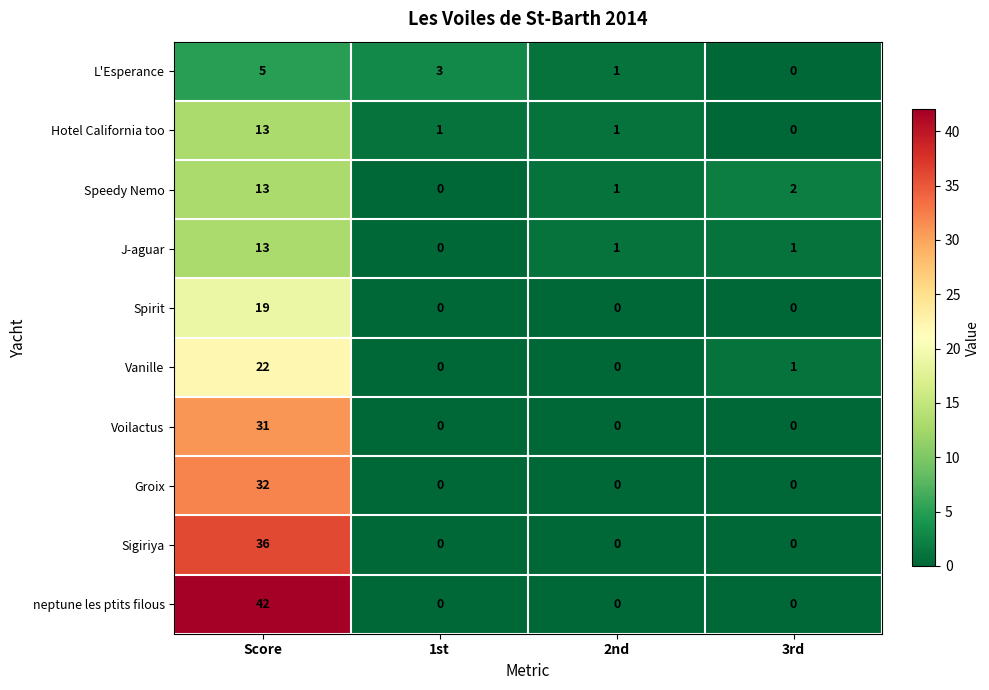

Between Score and 2nd, which series saw the biggest shift?

neptune les ptits filous